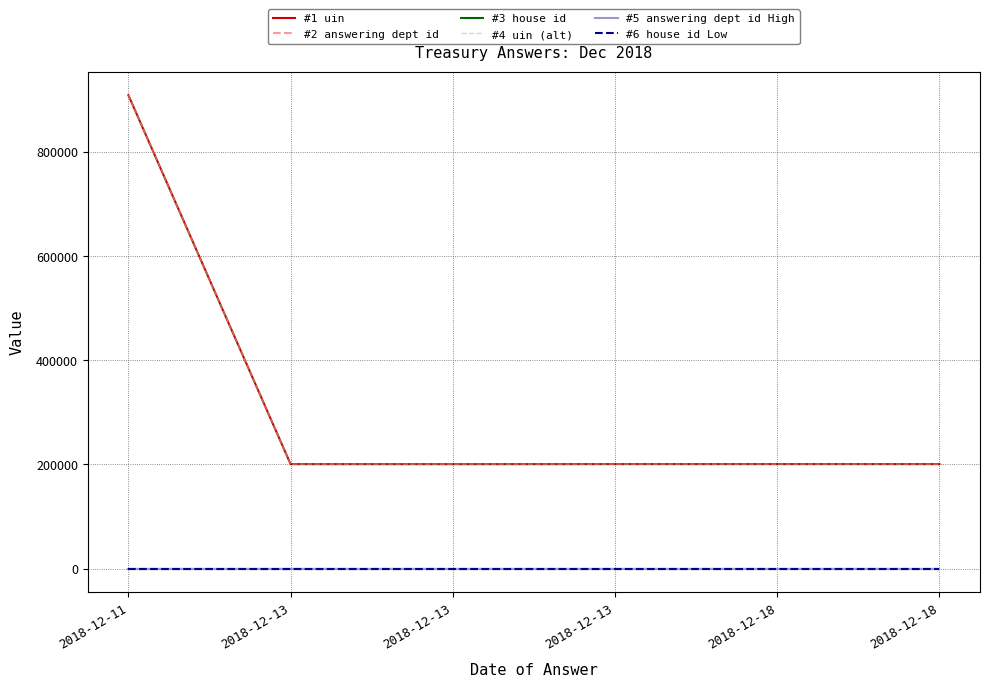

Does the chart display data point markers on the line(s)?

No